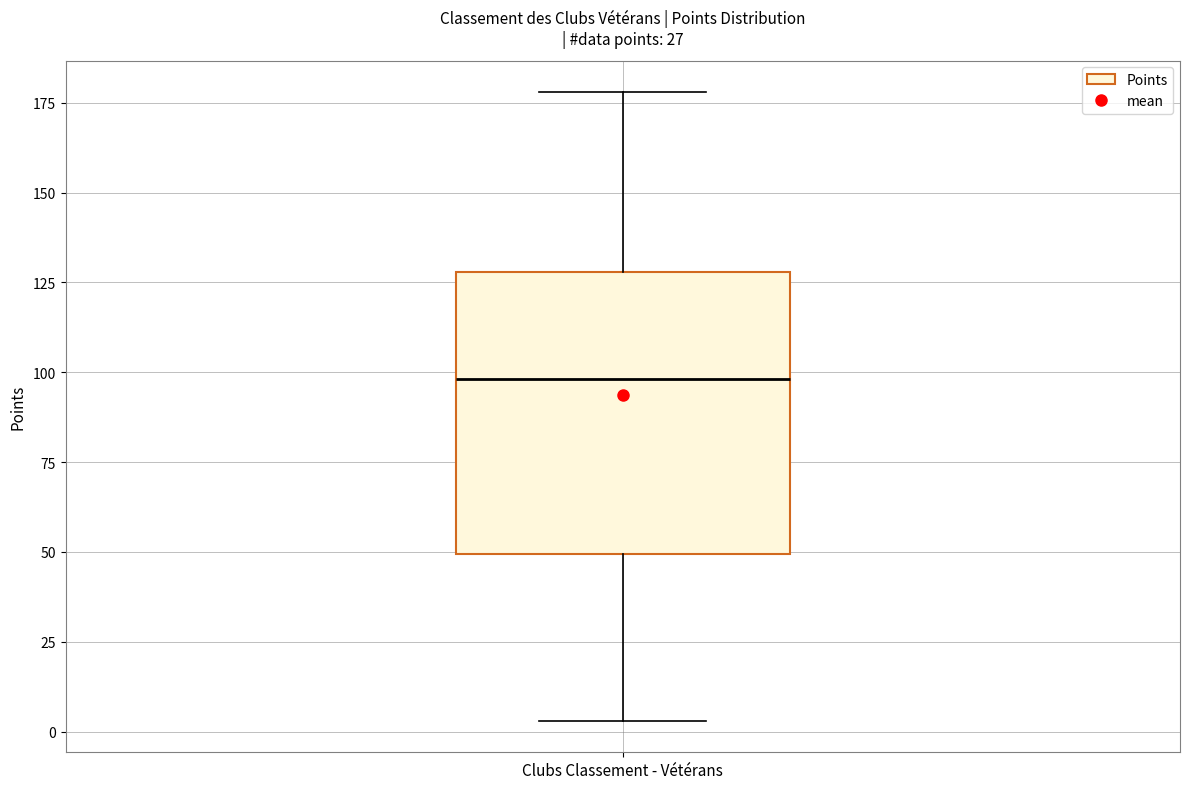

Read this box plot against the y-axis: the position of the median line, the range covered by the box, and the ends of both whiskers. The values are not printed on the chart, so give them approximately, as read against the axis.

median 100, box 50 to 130, whiskers 5 to 180